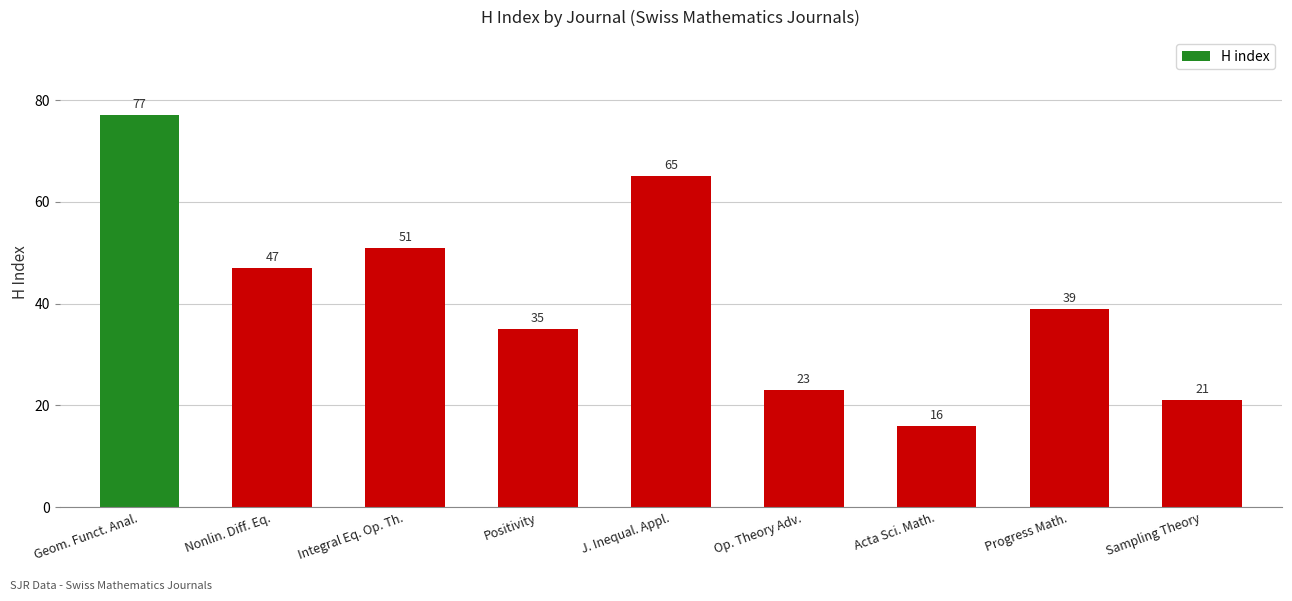

What is the label of the 7th bar from the left?

Acta Sci. Math.